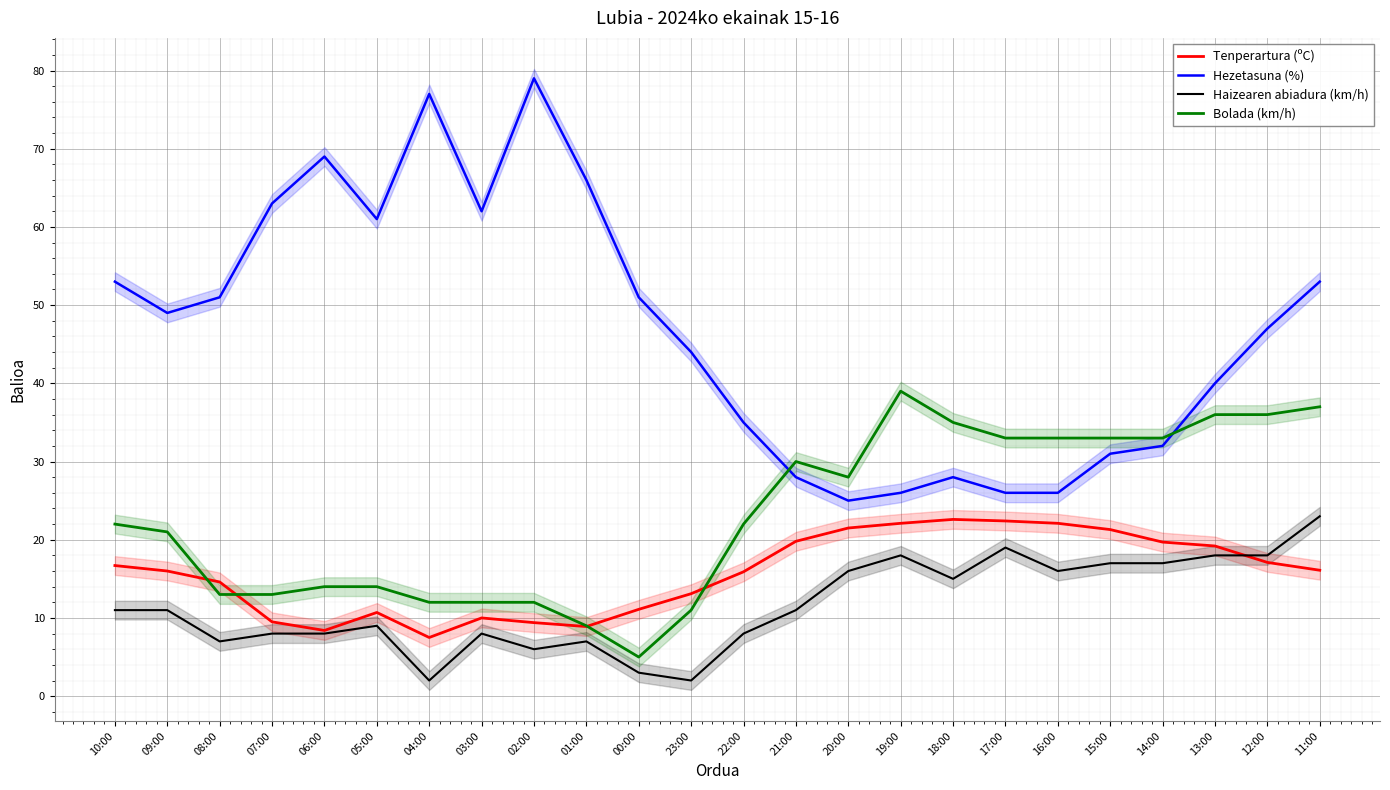

What is the highest value of the Bolada (km/h) series?

39.0